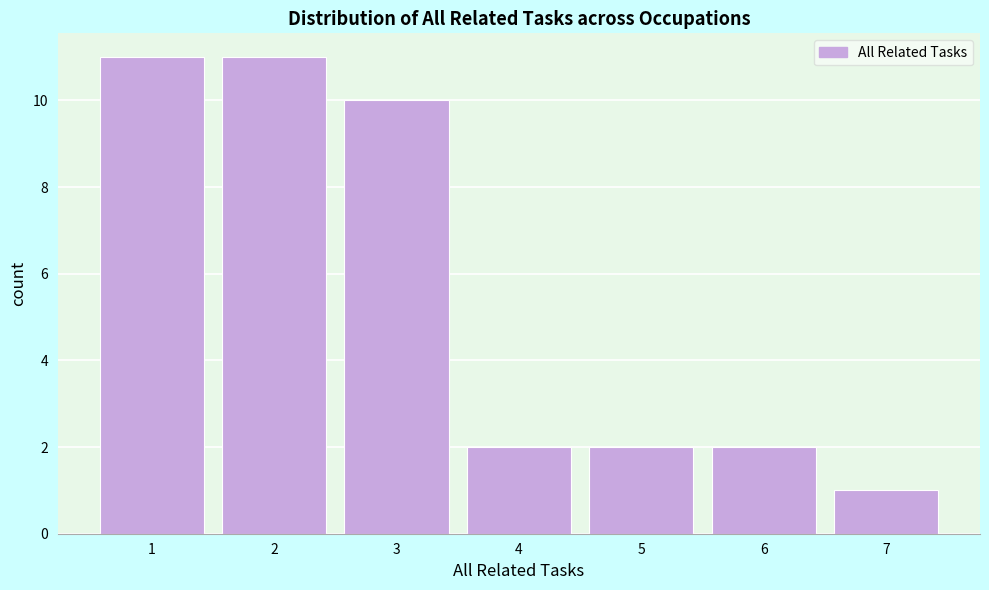

Reading left to right, what are all the values shown in this chart?

1=11	2=11	3=10	4=2	5=2	6=2	7=1